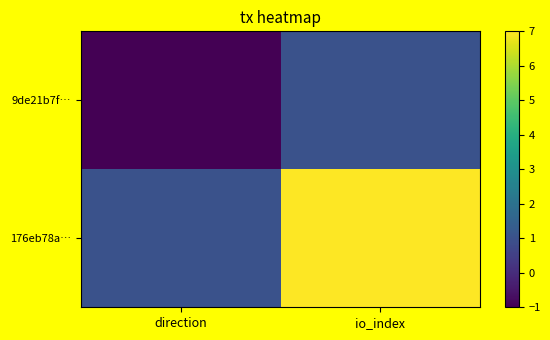

Between direction and io_index, which series saw the biggest shift?

176eb78a…